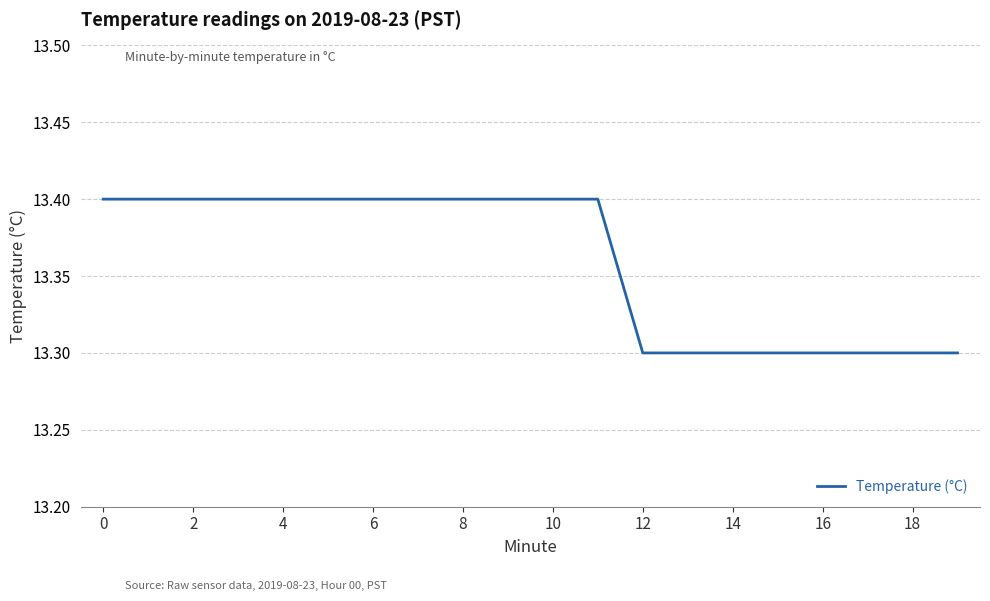

What is the minimum value shown in the chart?

13.3